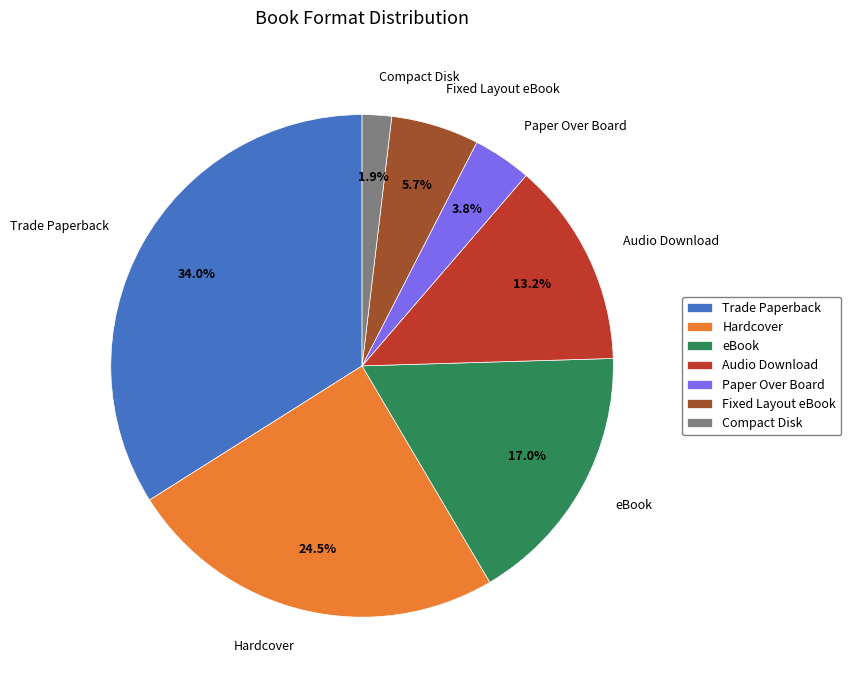

Is there any slice that represents more than half of the pie?

No